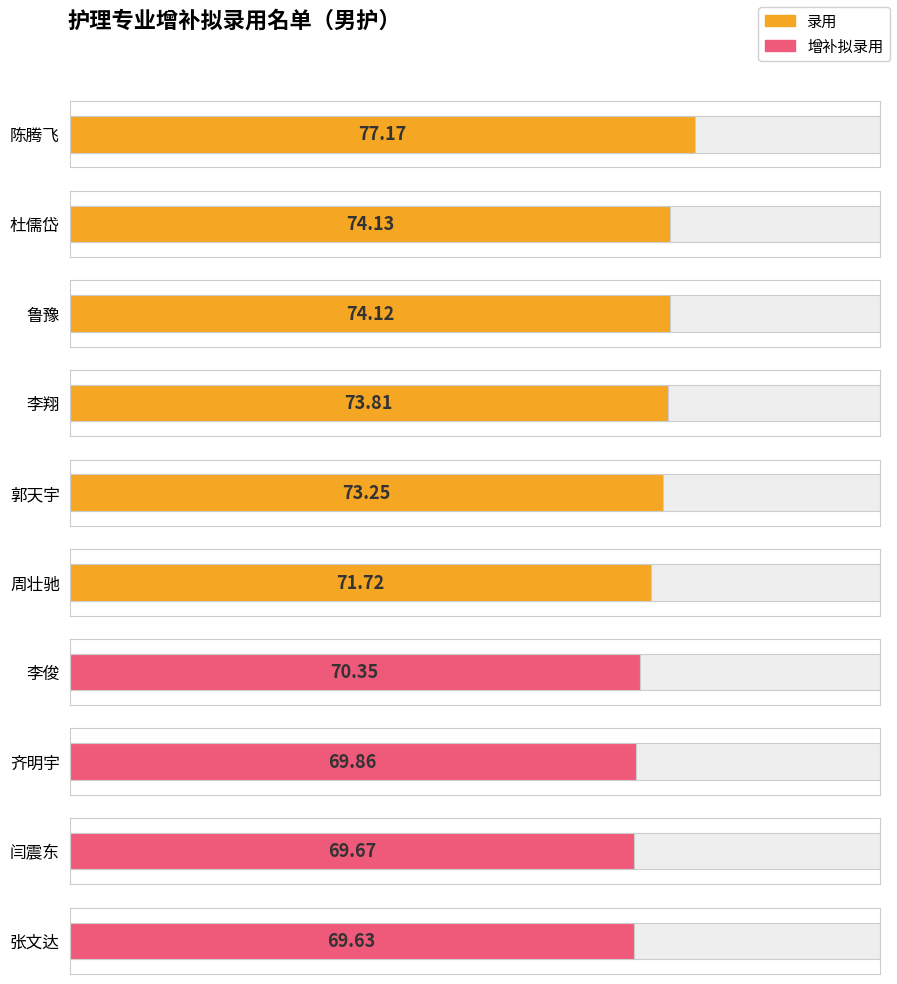

Rank the categories by value from lowest to highest.

张文达, 闫震东, 齐明宇, 李俊, 周壮驰, 郭天宇, 李翔, 鲁豫, 杜儒岱, 陈腾飞